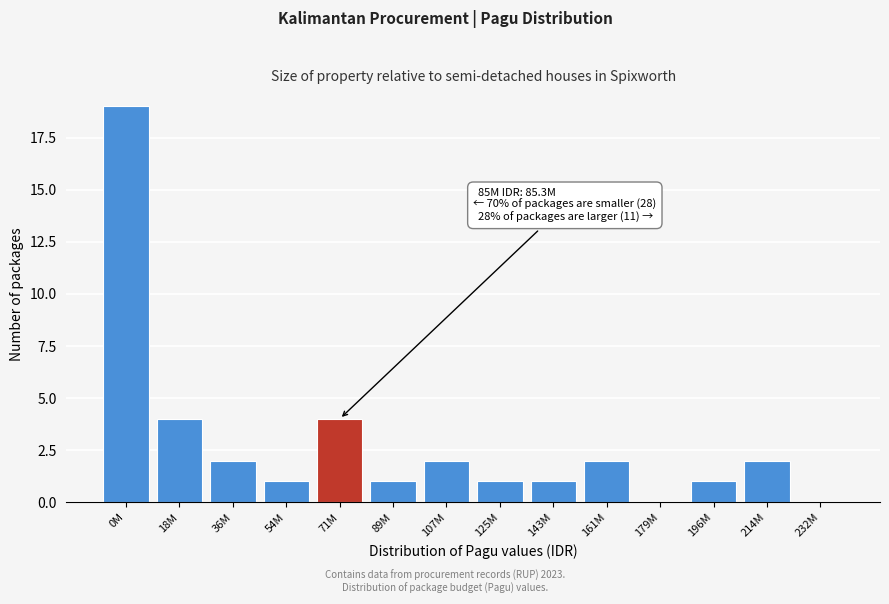

Reading left to right, list all the values displayed in this chart.

0M=19	18M=4	36M=2	54M=1	71M=4	89M=1	107M=2	125M=1	143M=1	161M=2	179M=0	196M=1	214M=2	232M=0